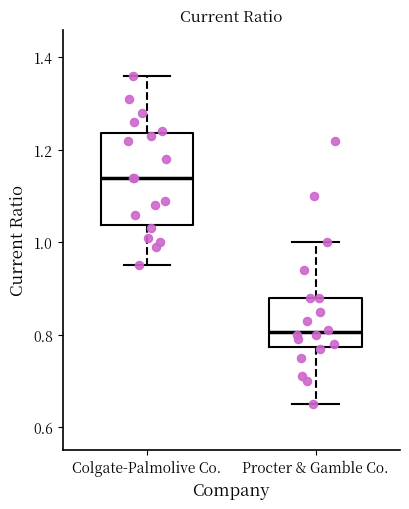

Reading left to right, transcribe this box plot: for each box, give where its median line is, the range the box spans, and where its two whiskers end, as read against the y-axis. The values are not printed on the chart, so give them approximately, as read against the axis.

Colgate-Palmolive Co.: median 1.14, box 1.04 to 1.24, whiskers 0.96 to 1.36
Procter & Gamble Co.: median 0.80, box 0.78 to 0.88, whiskers 0.66 to 1.00